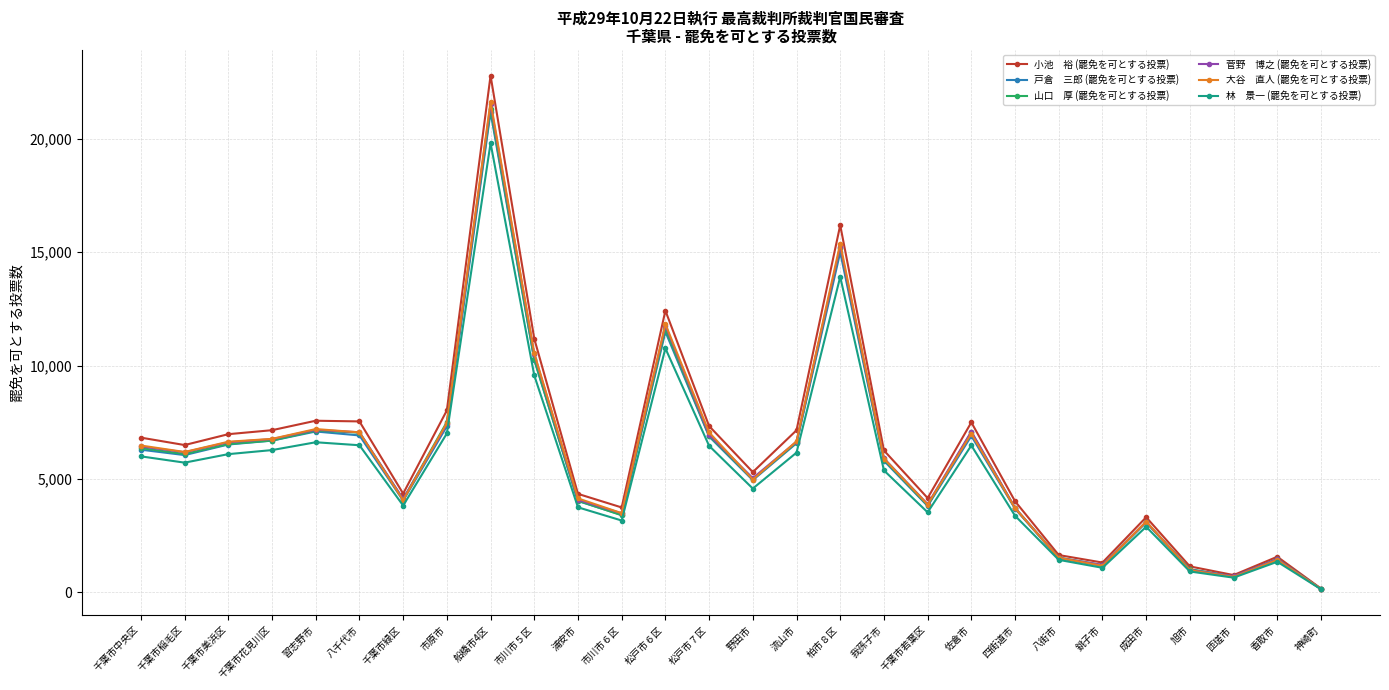

What is the maximum value shown in the chart?

22782